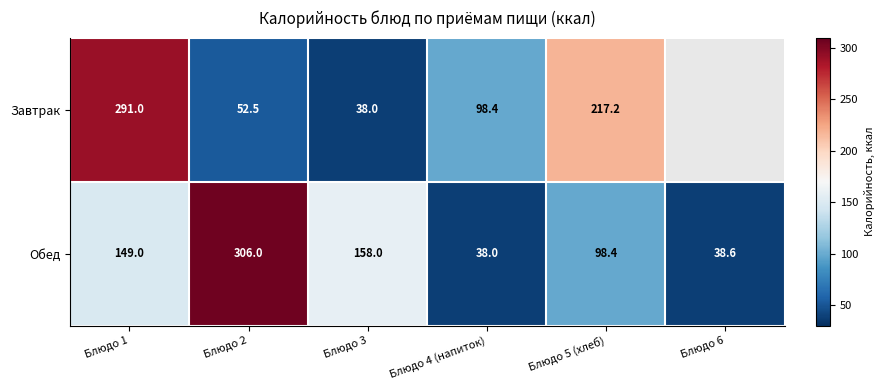

At which category is the sum across all series the highest?

Блюдо 1